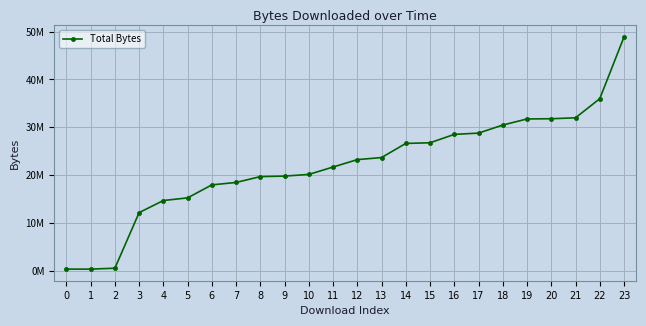

Reading left to right, transcribe all the data shown in this chart.

363432	364016	552844	12176956	14700900	15253097	17972956	18476388	19699476	19802752	20155210	21702828	23247896	23679596	26634505	26767360	28521549	28788973	30474240	31747093	31792788	31986844	35975294	48864920